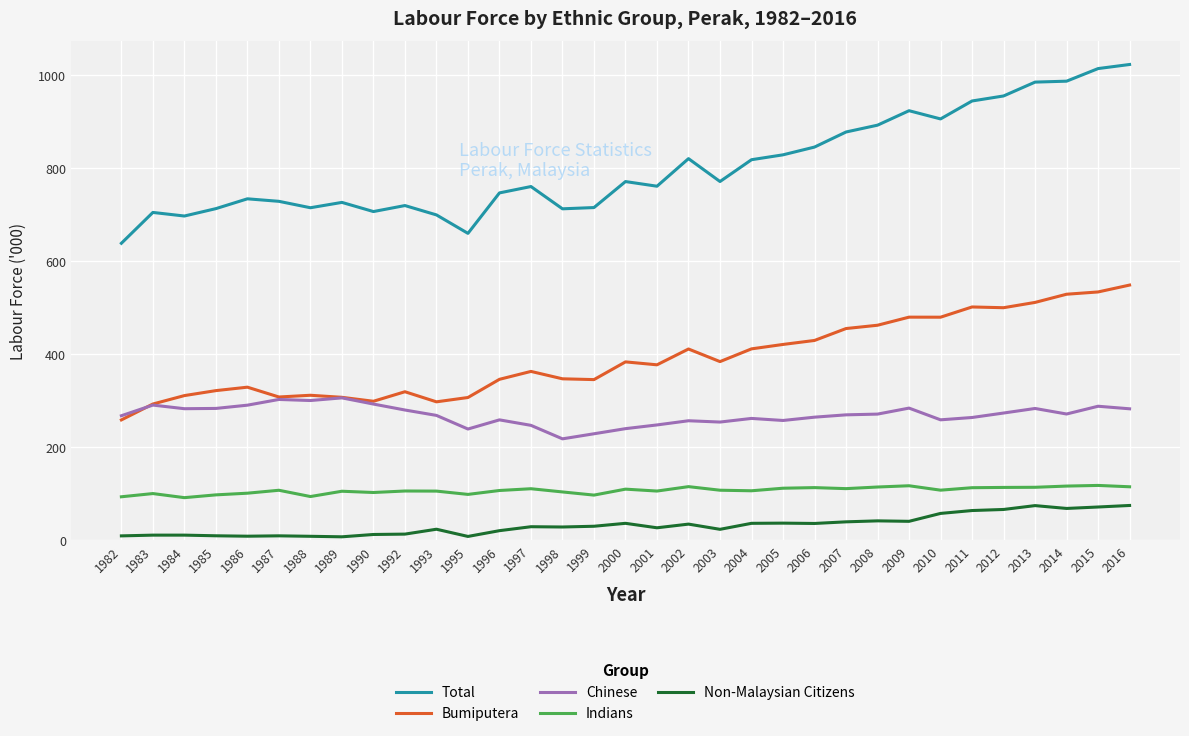

How many lines are shown in the chart?

5